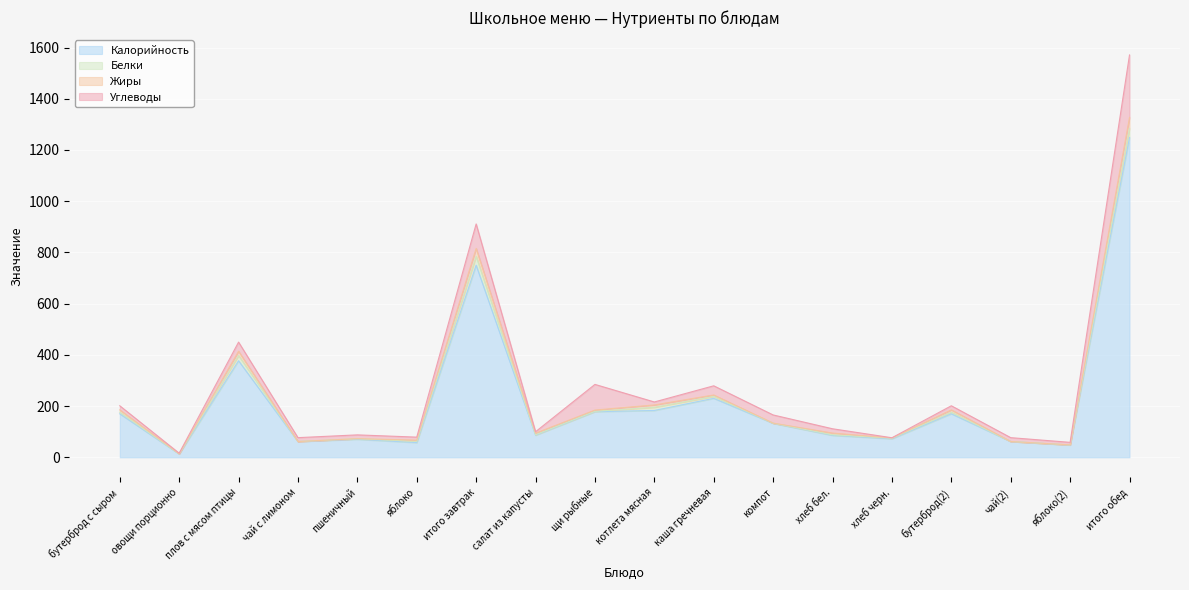

Between итого завтрак and салат из капусты, which series saw the biggest shift?

Калорийность